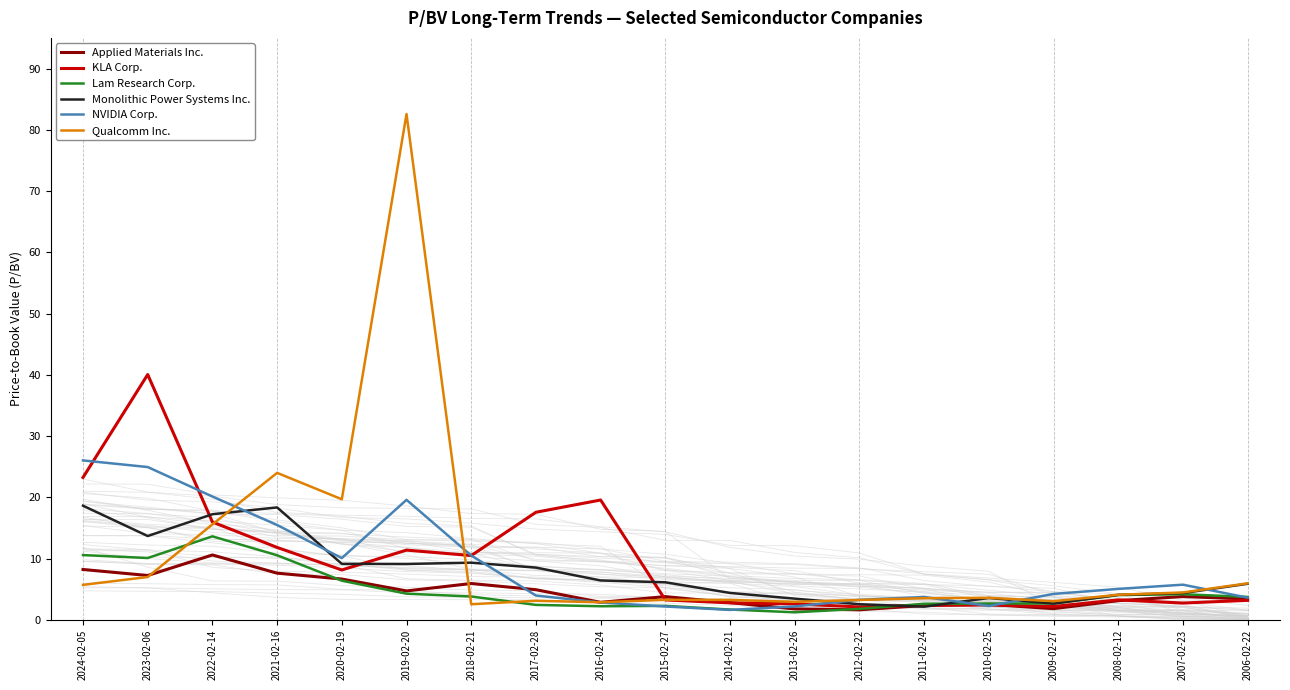

Which series changed the most between 2018-02-21 and 2014-02-21?

NVIDIA Corp.